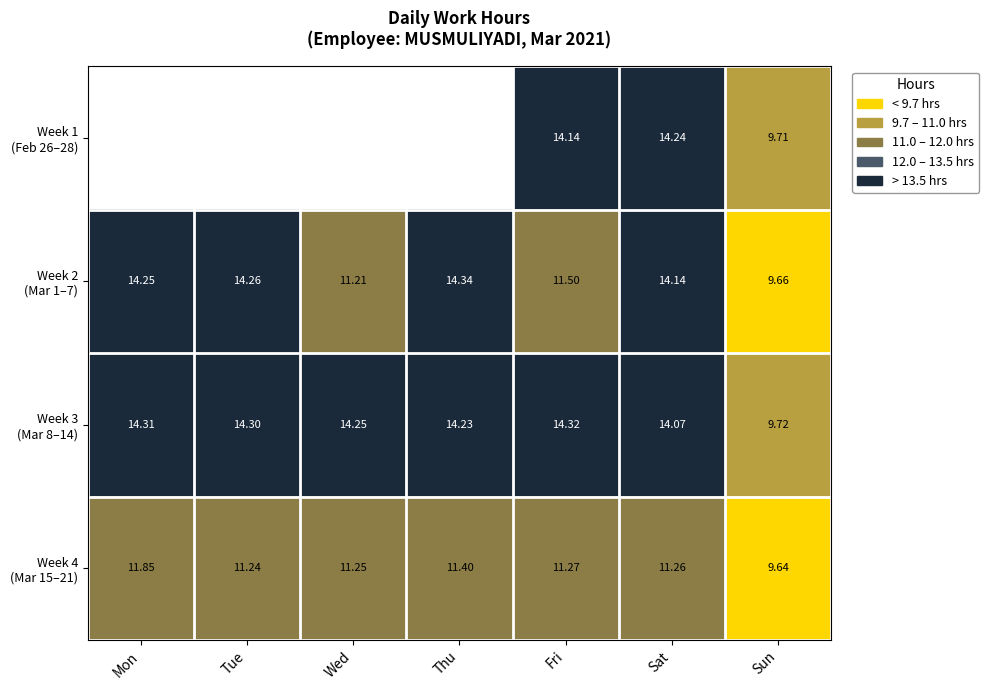

At which label does Week 3 (Mar 8–14) first exceed 14?

Mon